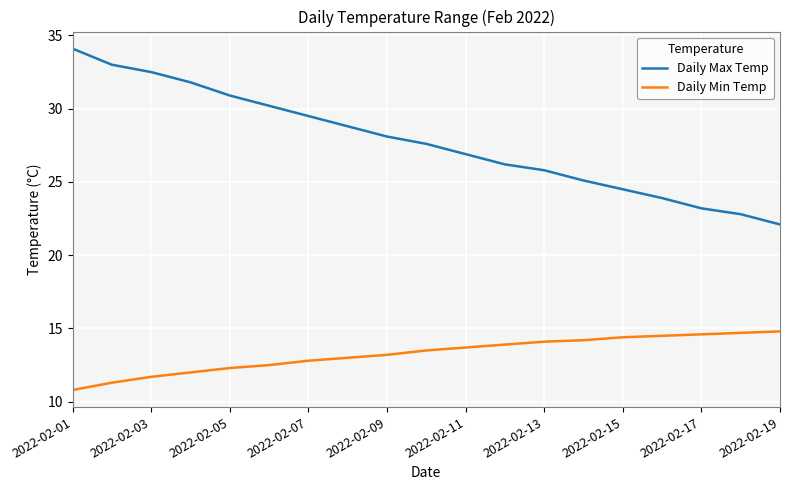

What is the difference between the maximum and minimum values in the Daily Min Temp series?

4.0